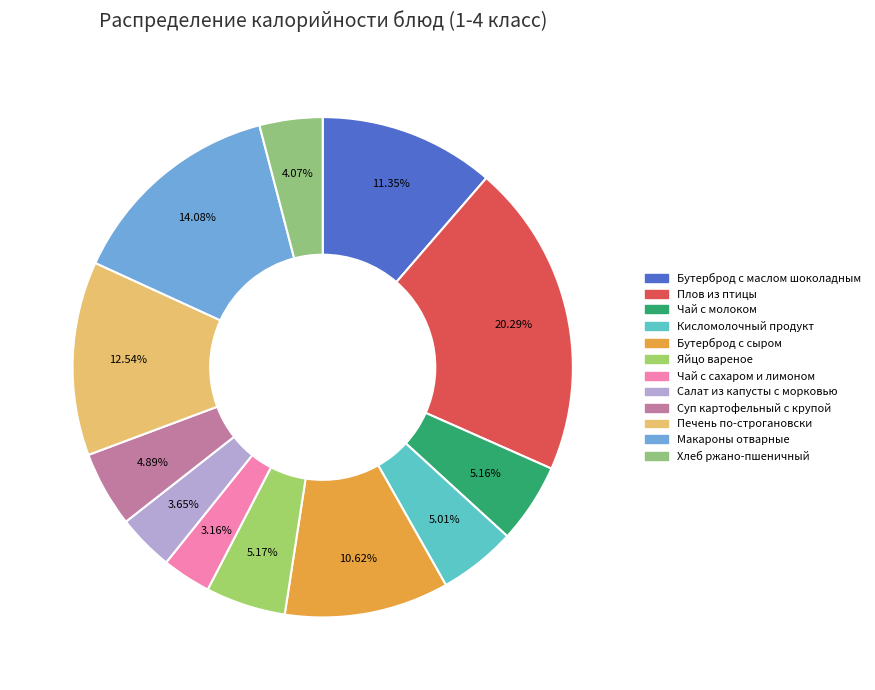

What is the total percentage of Плов из птицы and Бутерброд с маслом шоколадным?

31.6%